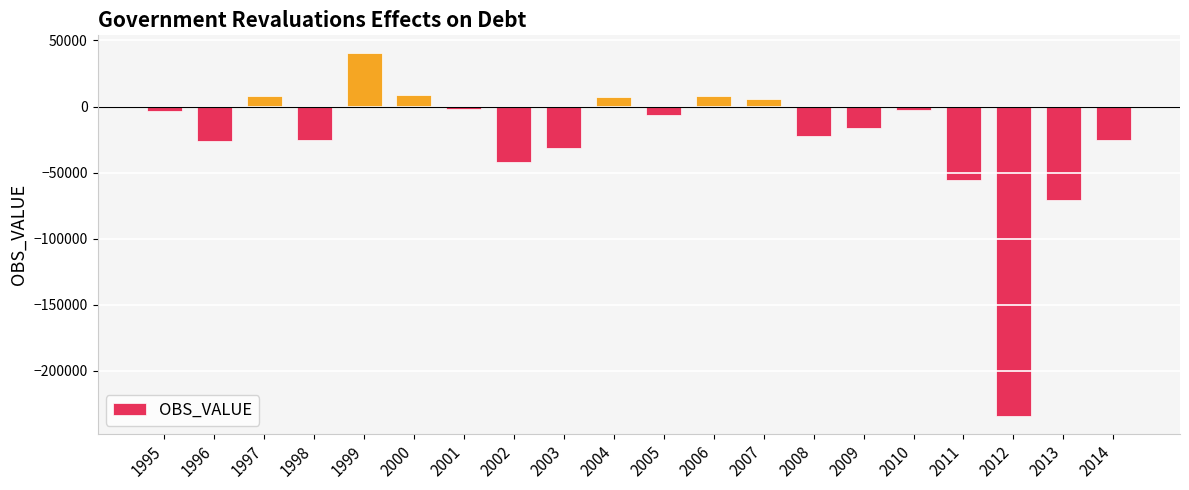

What is the sum of the values at 2004 and 2006?

15055.2